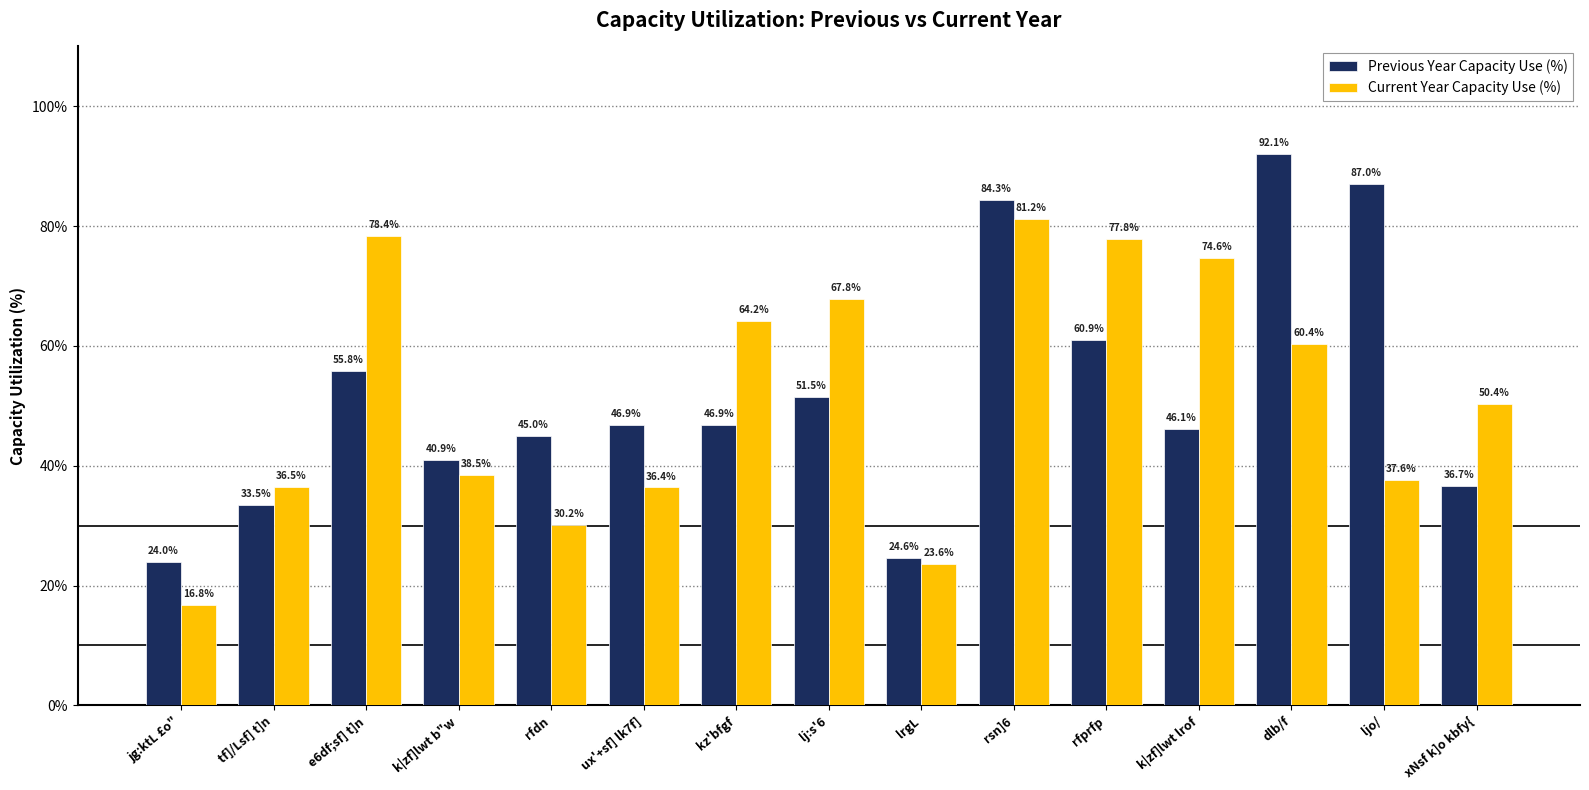

At which category does the chart reach its peak across all series?

dlb/f